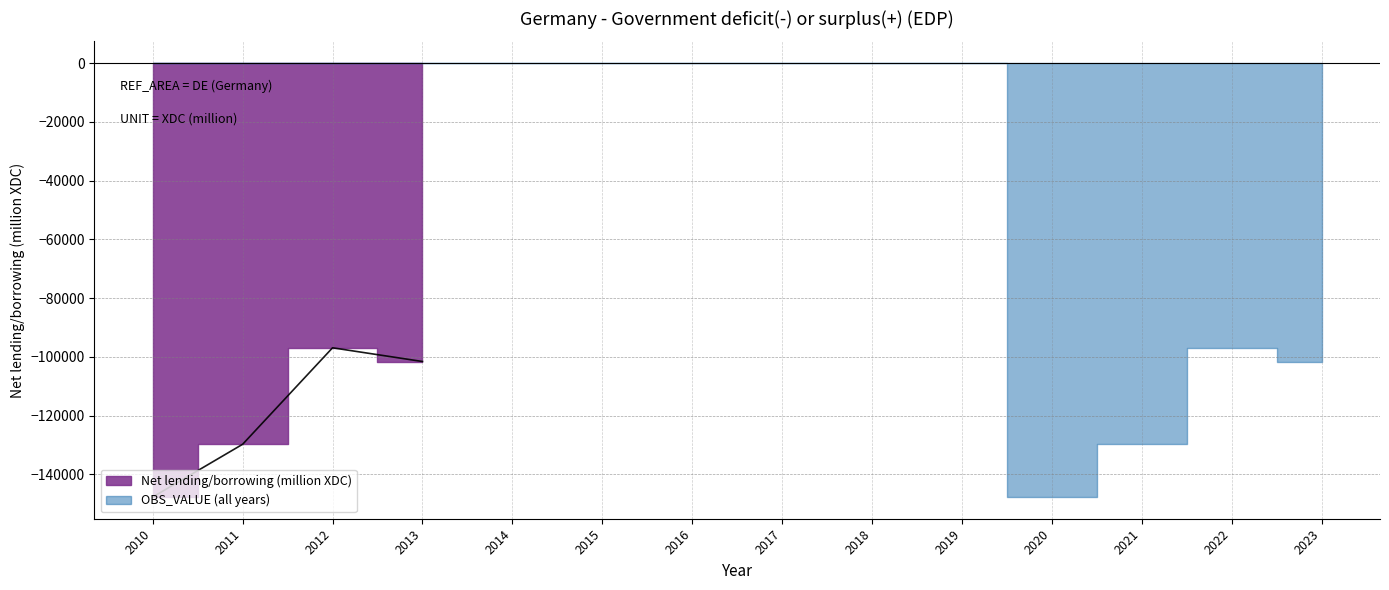

What is the minimum value shown in the chart?

-147698